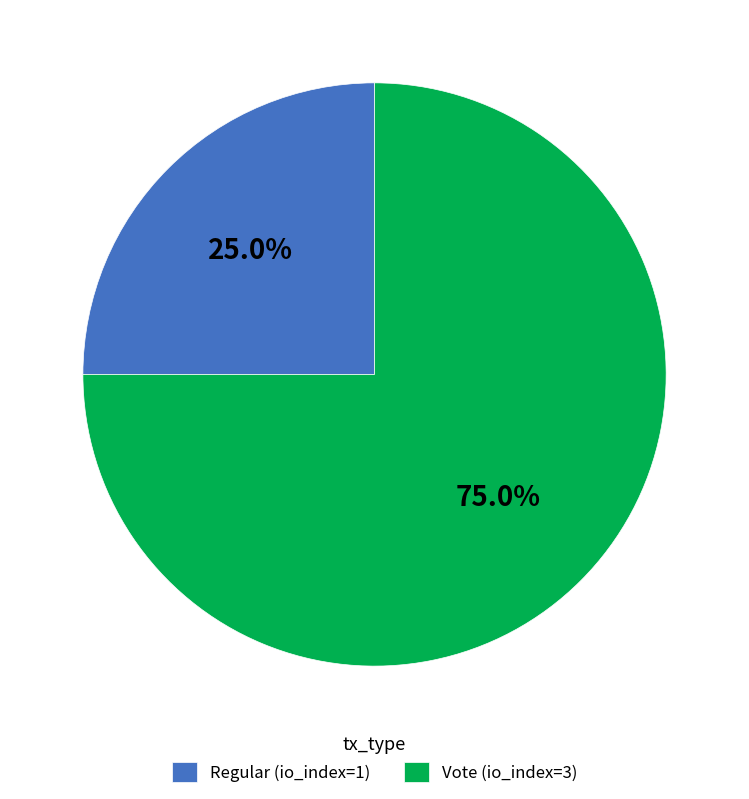

Which category has the biggest portion of the pie?

Vote (io_index=3)